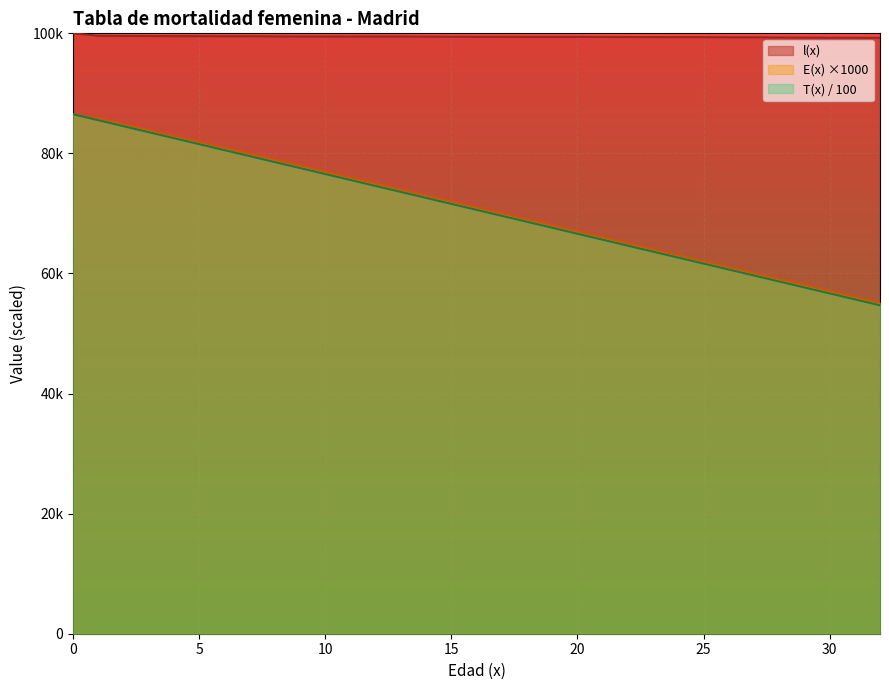

What is the value of the T(x) point at the 17th from the left?

70599.6